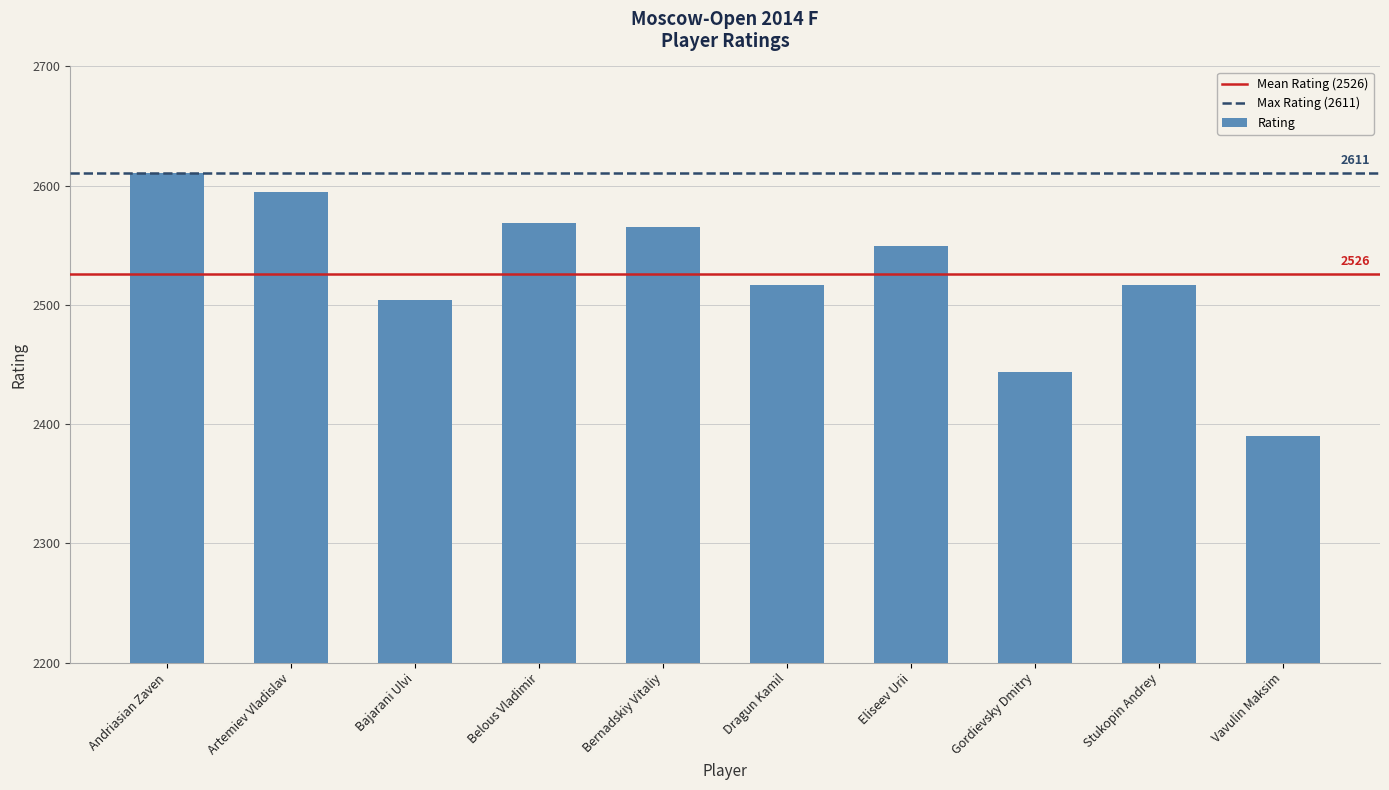

Does the chart contain stacked bars?

No